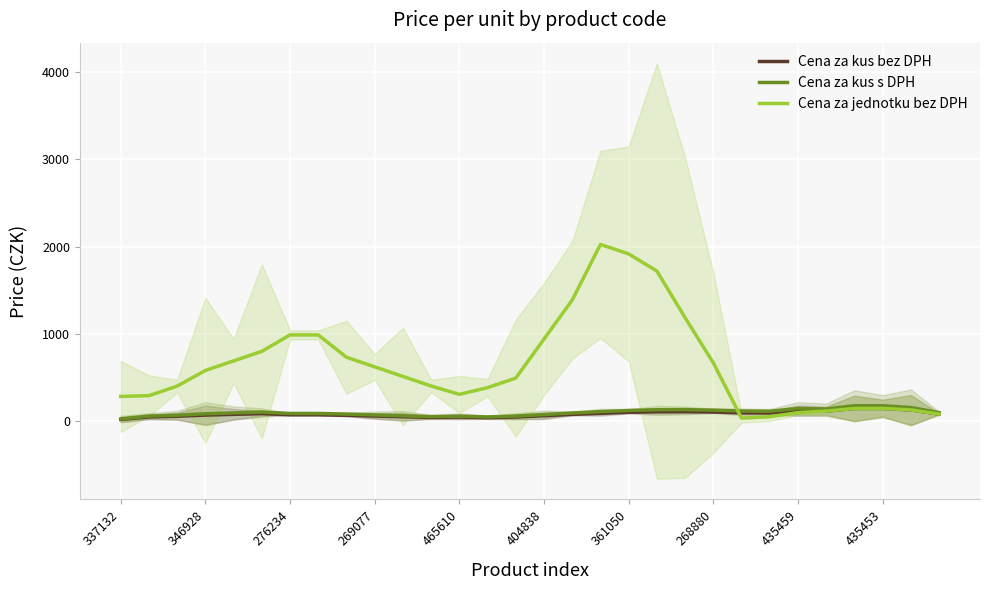

Which series has the largest total across all categories?

Cena za jednotku bez DPH